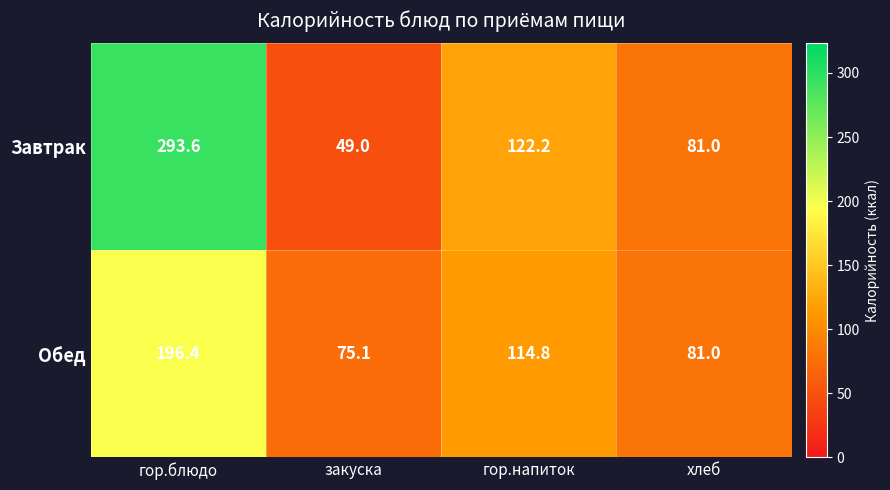

Rank the series by their average value, from lowest to highest.

Обед, Завтрак